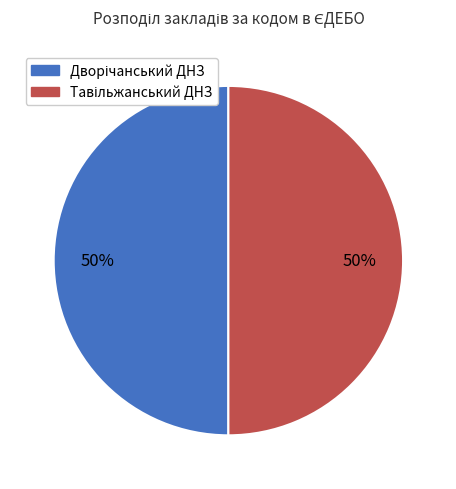

Count the number of slices in the pie.

2